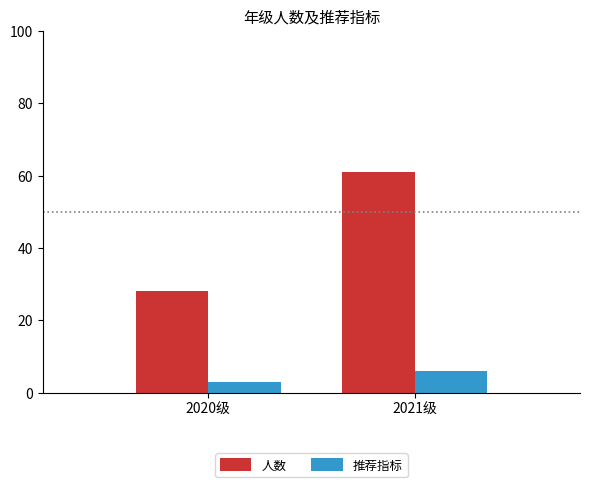

Which series has the widest spread of values?

人数